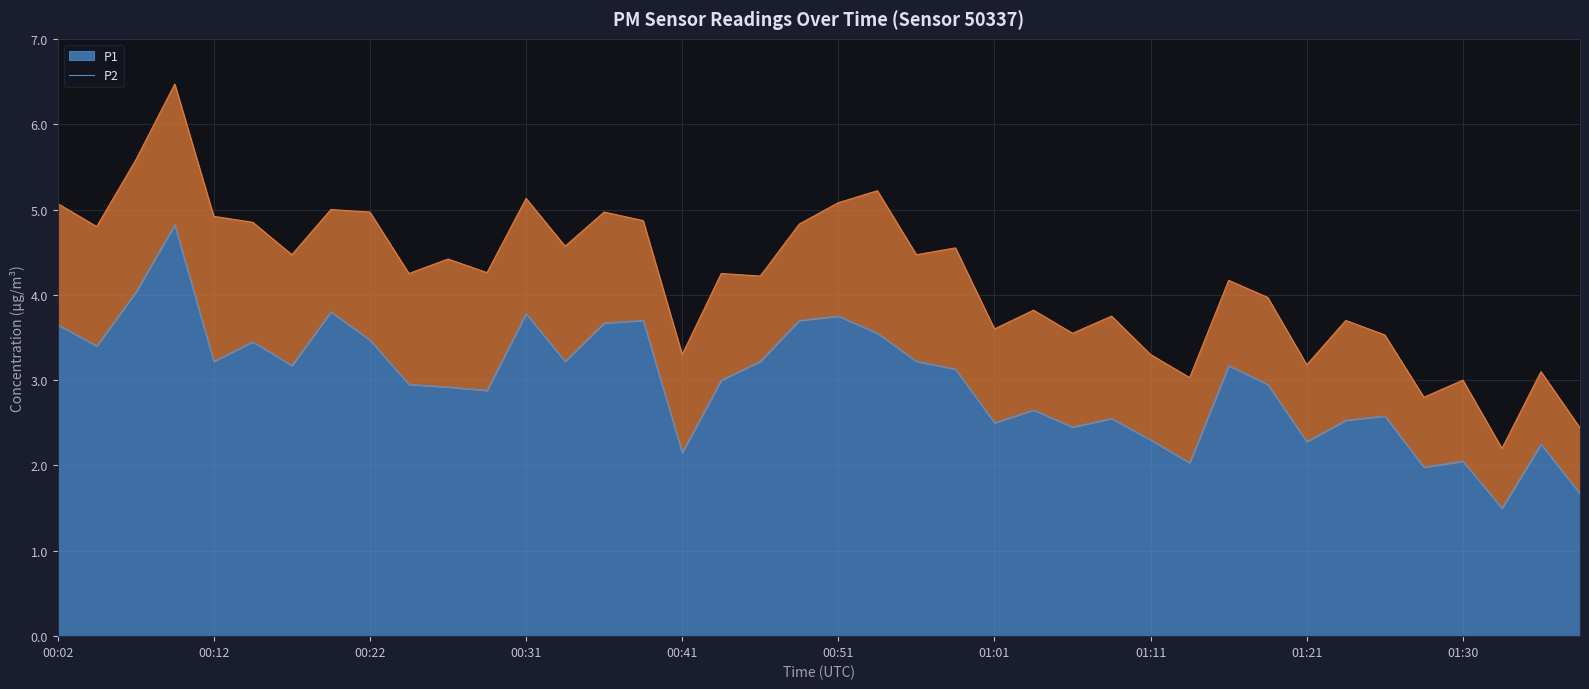

List the labels in order of value, largest first.

00:09, 00:07, 00:19, 00:31, 00:51, 00:39, 00:49, 00:36, 00:02, 00:54, 00:22, 00:14, 00:04, 00:12, 00:34, 00:46, 00:56, 00:17, 01:16, 00:58, 00:44, 00:24, 01:18, 00:27, 00:29, 01:03, 01:25, 01:08, 01:23, 01:01, 01:06, 01:11, 01:21, 01:35, 00:41, 01:30, 01:13, 01:28, 01:38, 01:33